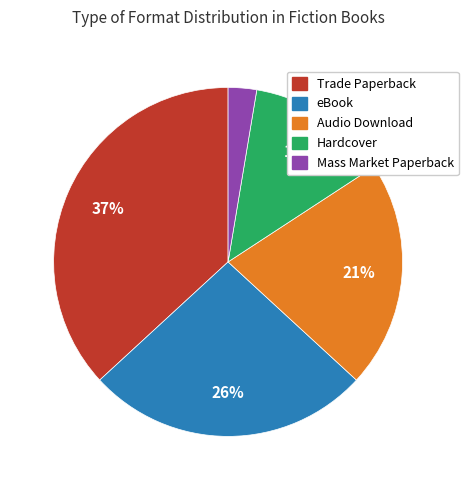

Is it true that Audio Download is 21% of the pie?

True